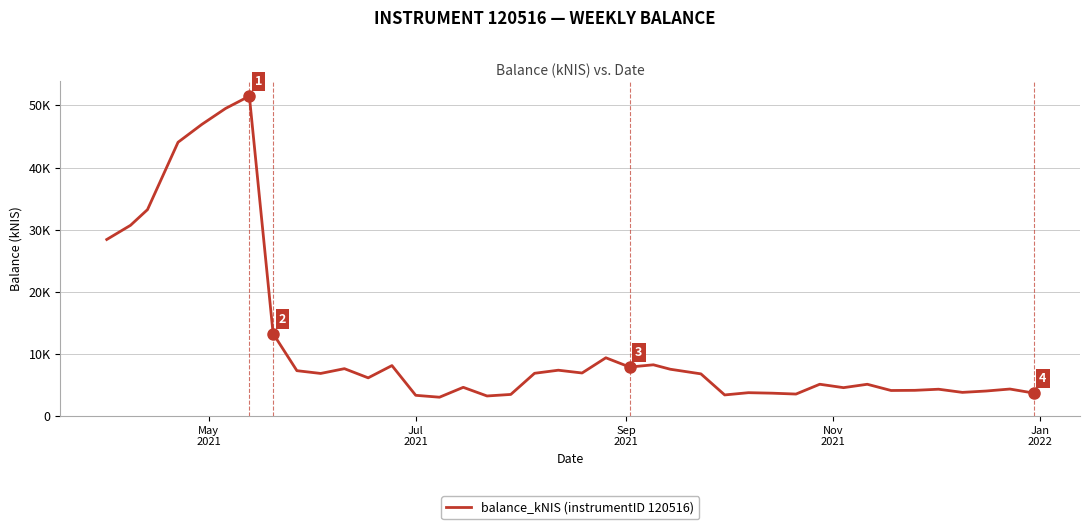

Reading right to left, what are all the values shown in this chart?

3700.2	4348.9	4028.6	3810.0	4318.5	4139.7	4114.1	5115.4	4570.8	5119.1	3539.5	3681.2	3760.7	3398.5	6789.1	7531.8	8248.8	7886.9	9378.3	6930.4	7378.4	6882.3	3478.8	3231.5	4623.2	3032.6	3336.6	8123.8	6148.9	7626.4	6856.7	7303.1	13271.4	51490.9	49506.6	46937.1	44065.7	33223.9	30698.6	28415.0